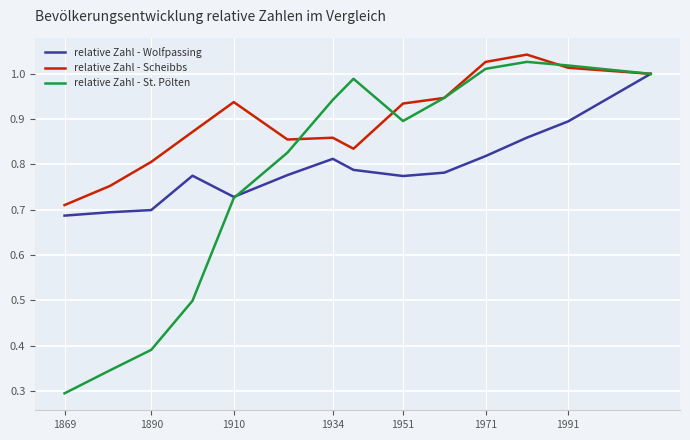

Which series has the widest spread of values?

relative Zahl - St. Pölten